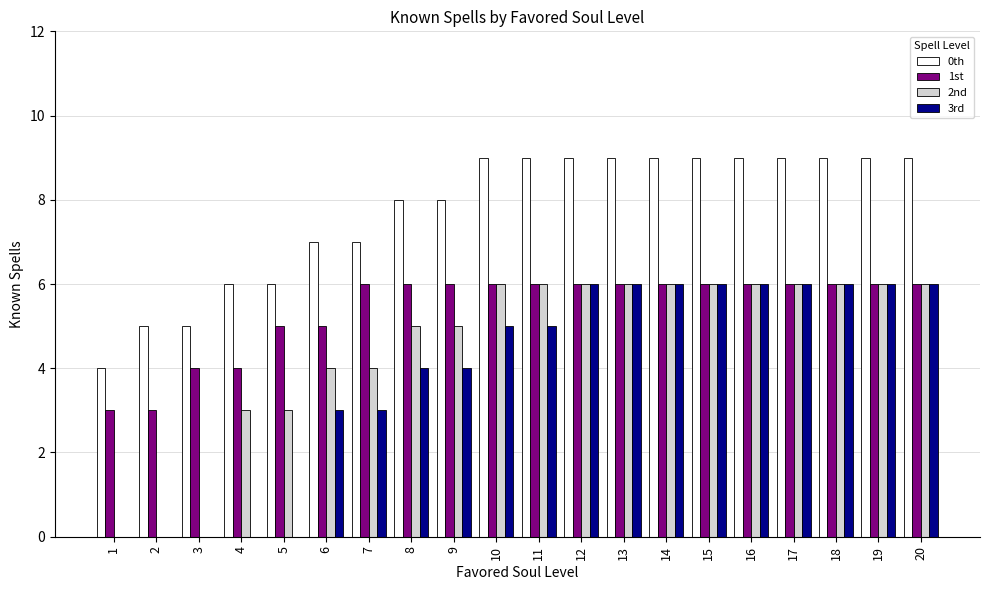

What is the sum of all 3rd values?

78